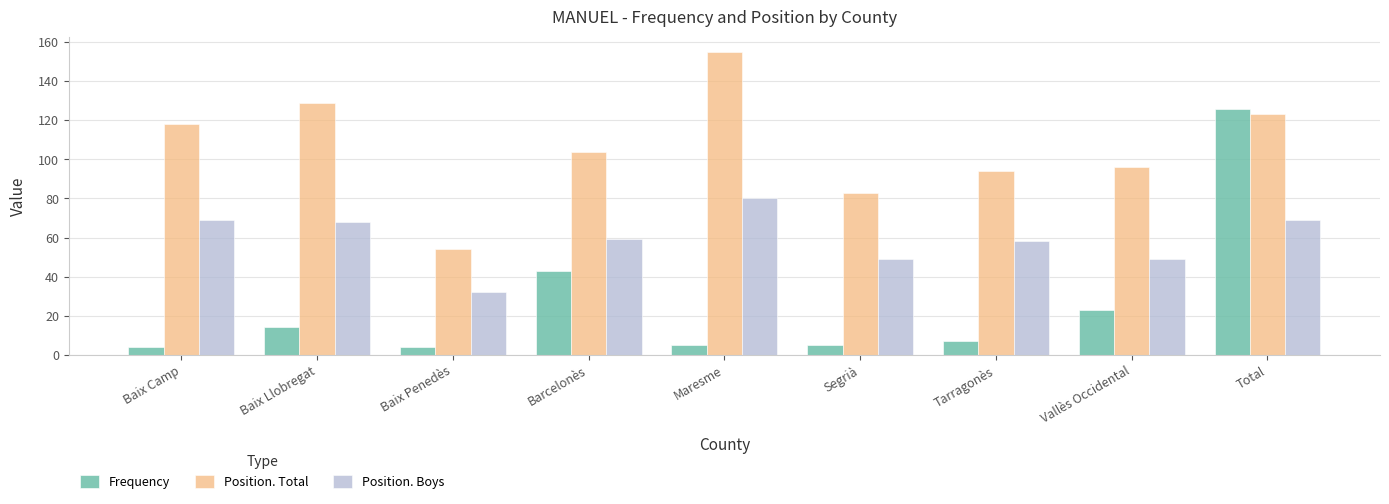

What value does the Position. Boys series have at Total?

69